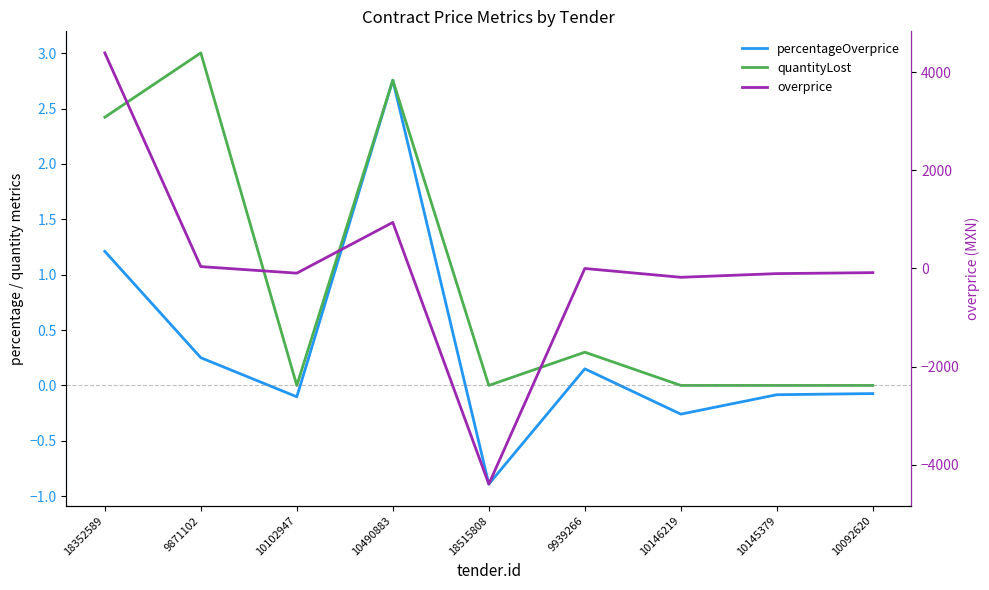

True or false: percentageOverprice and quantityLost intersect in this chart.

False